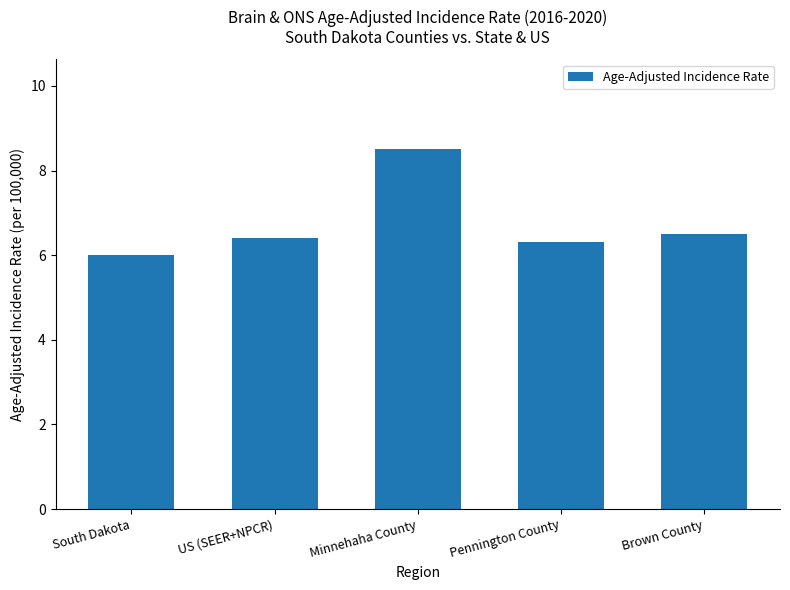

What is the sum of all values?

33.7